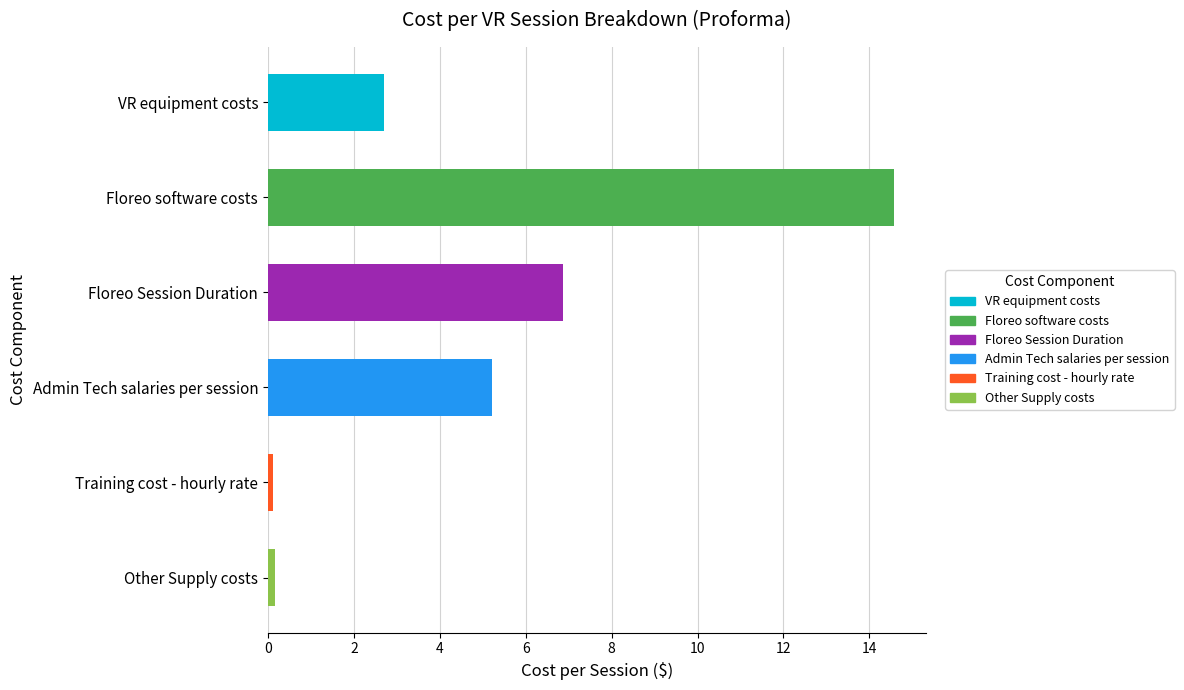

True or false: the data shows 14.6 at Floreo software costs.

True